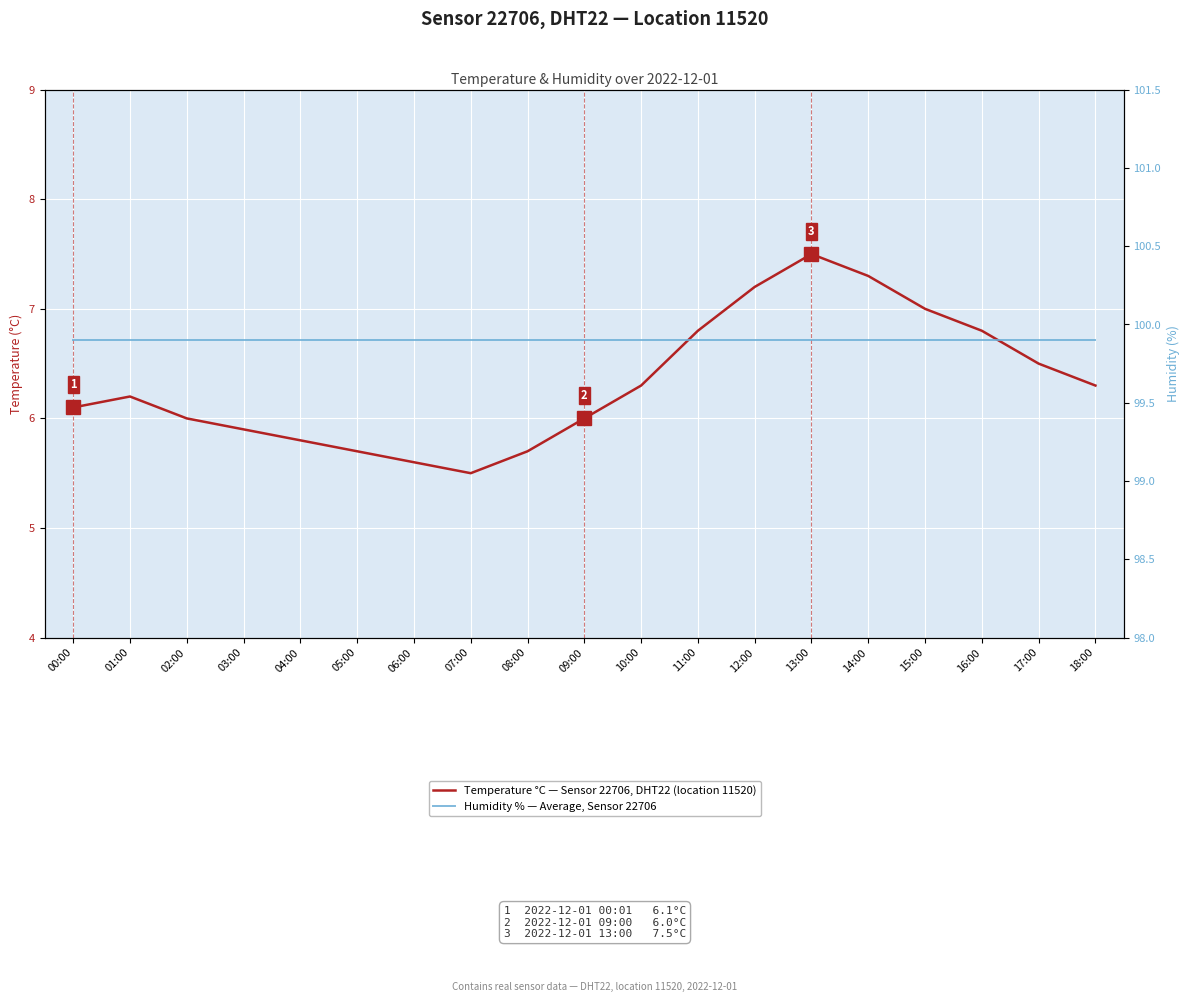

Rank the series at 18:00 from lowest to highest value.

Temperature °C — Sensor 22706, DHT22 (location 11520), Humidity % — Average, Sensor 22706